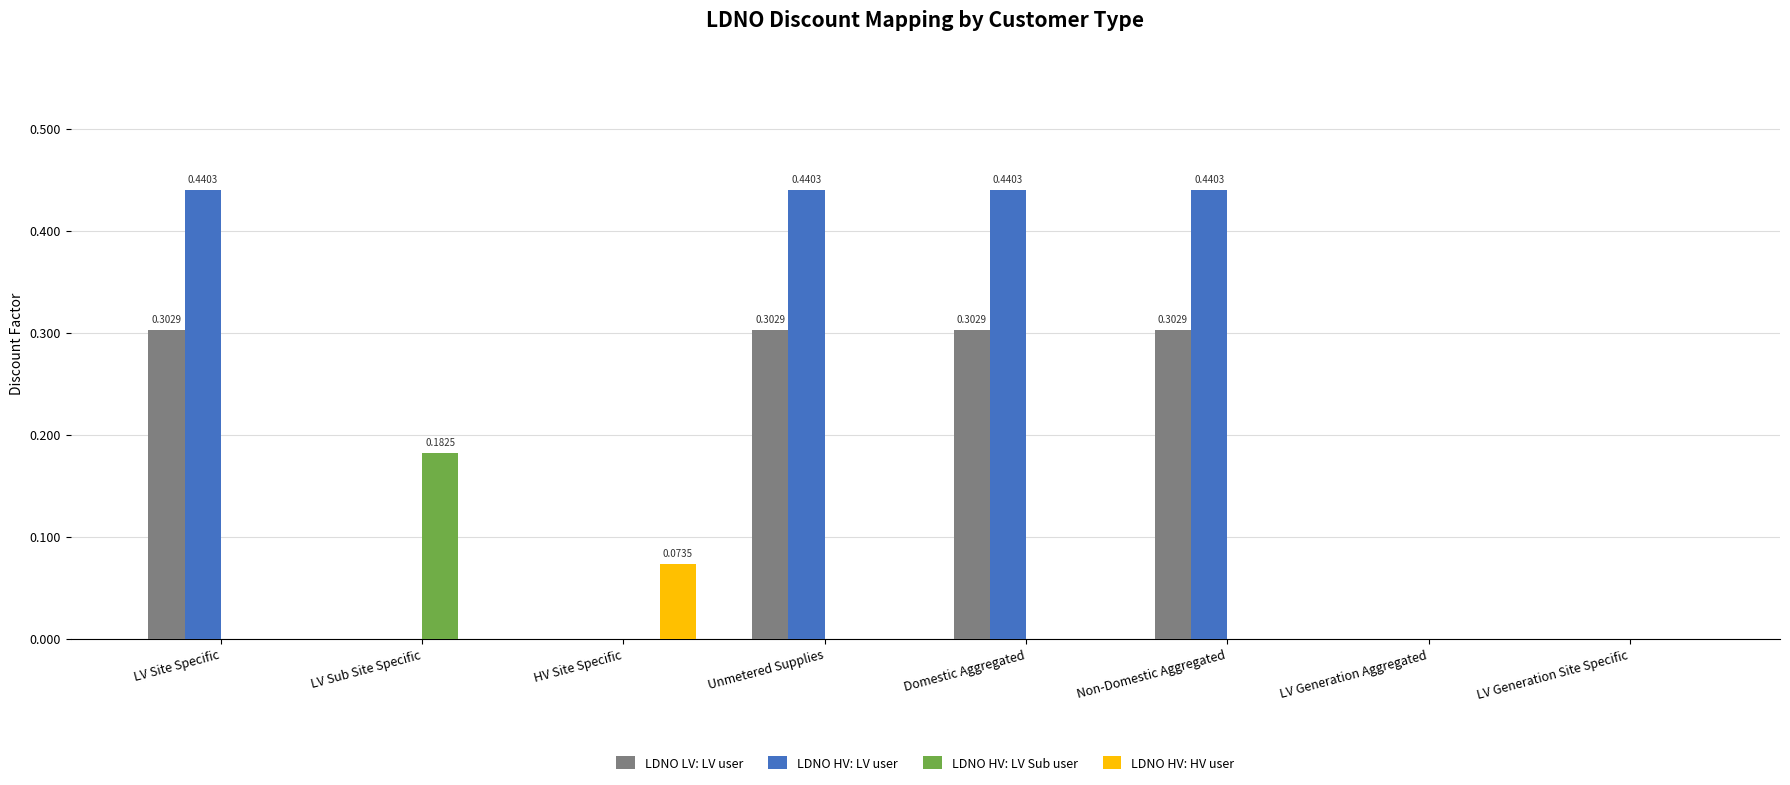

True or false: LDNO HV: HV user has a value of 0.0 at LV Generation Aggregated.

True